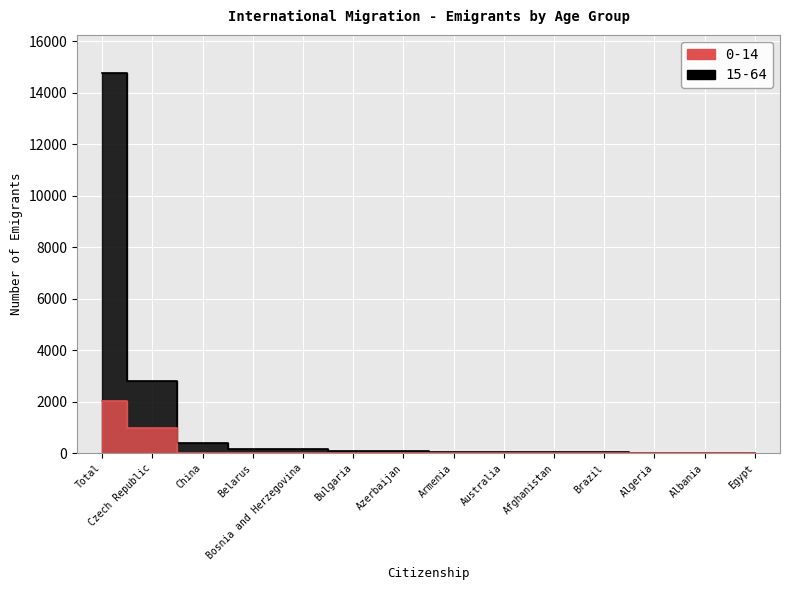

What are all the series names shown in the legend?

0-14, 15-64